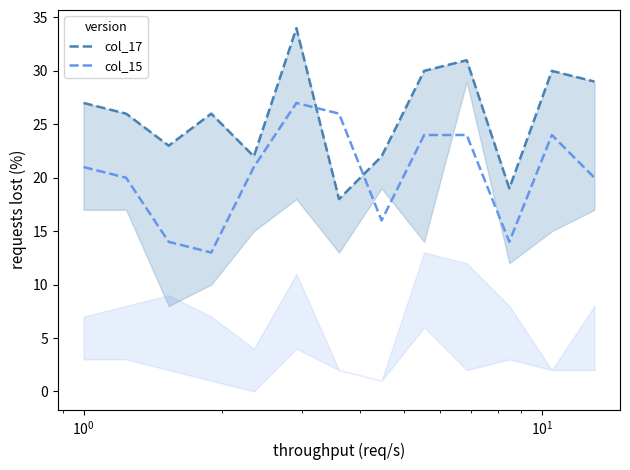

What is the highest value of the col_15 series?

27